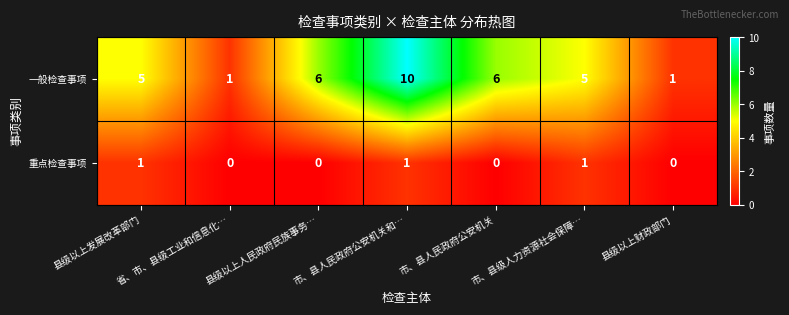

What is the greatest value displayed?

10